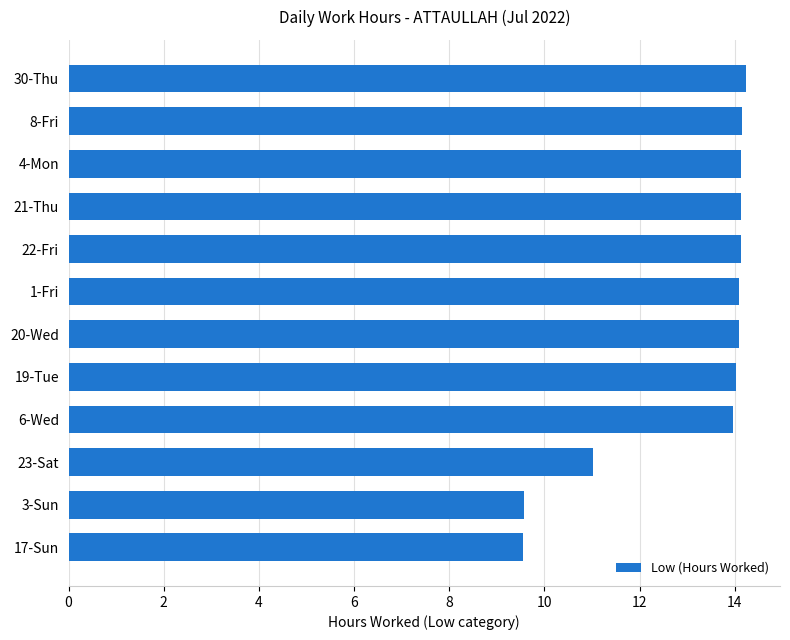

What is the maximum value shown in the chart?

14.2